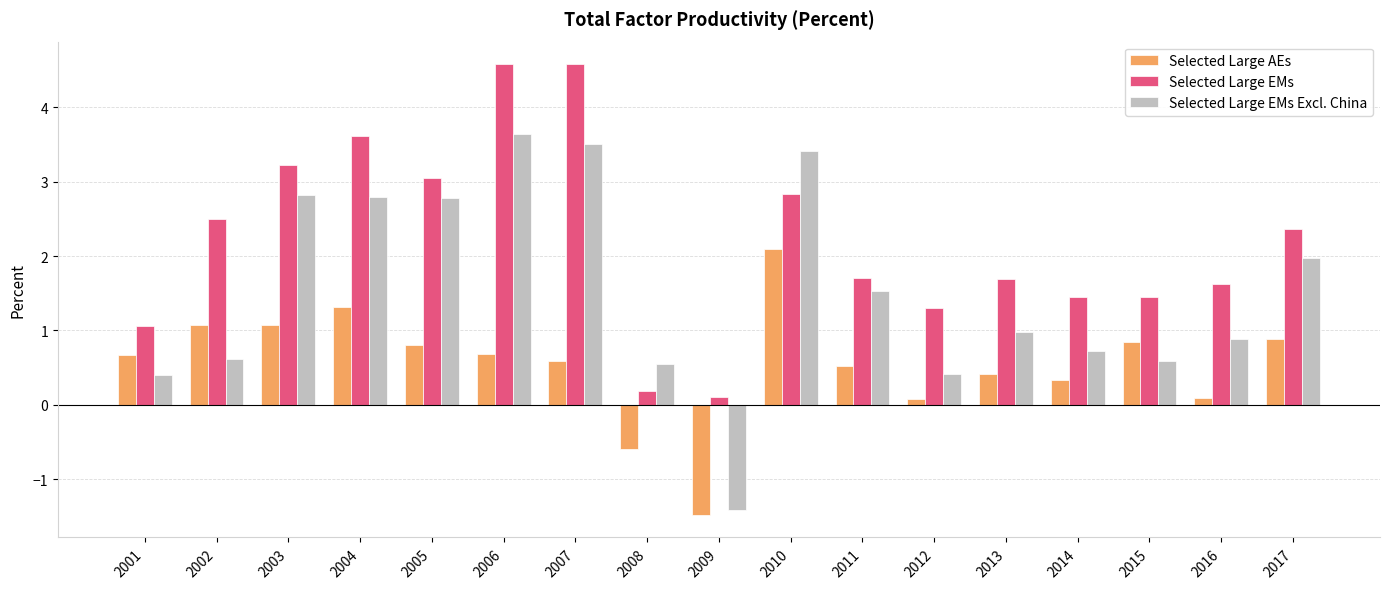

What is the greatest value displayed?

4.6